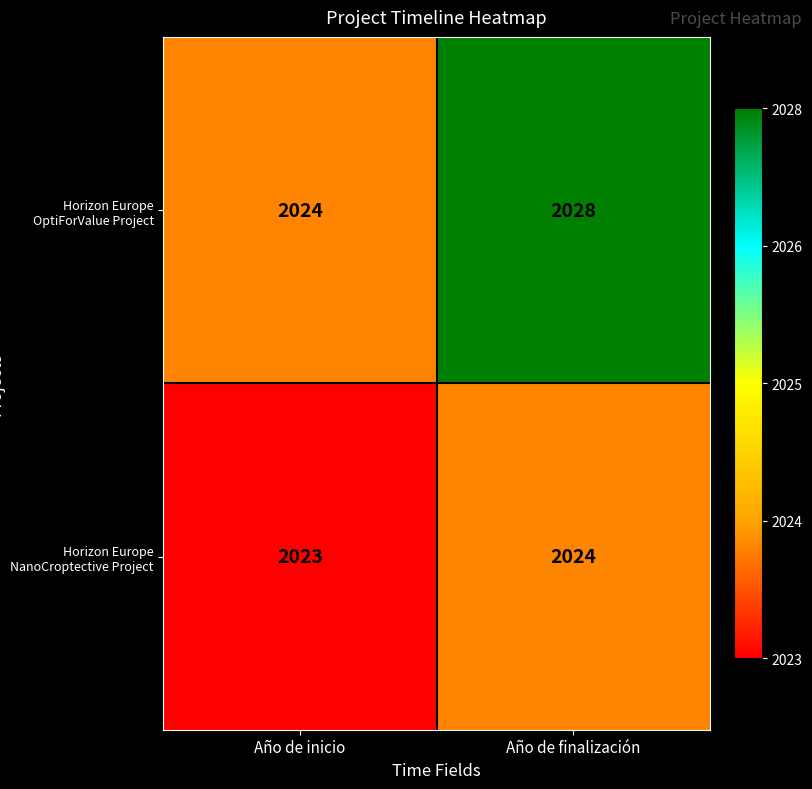

What is the approximate value of Horizon Europe NanoCroptective Project at Año de finalización?

2024